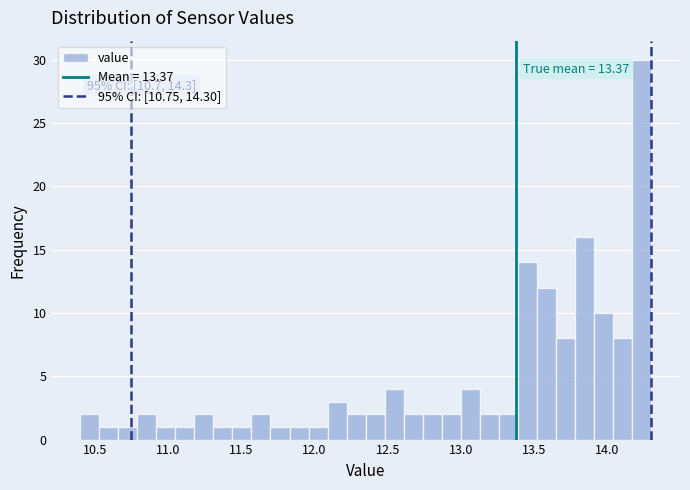

Read against the x-axis, roughly where is the centre of the tallest bar?

14.25